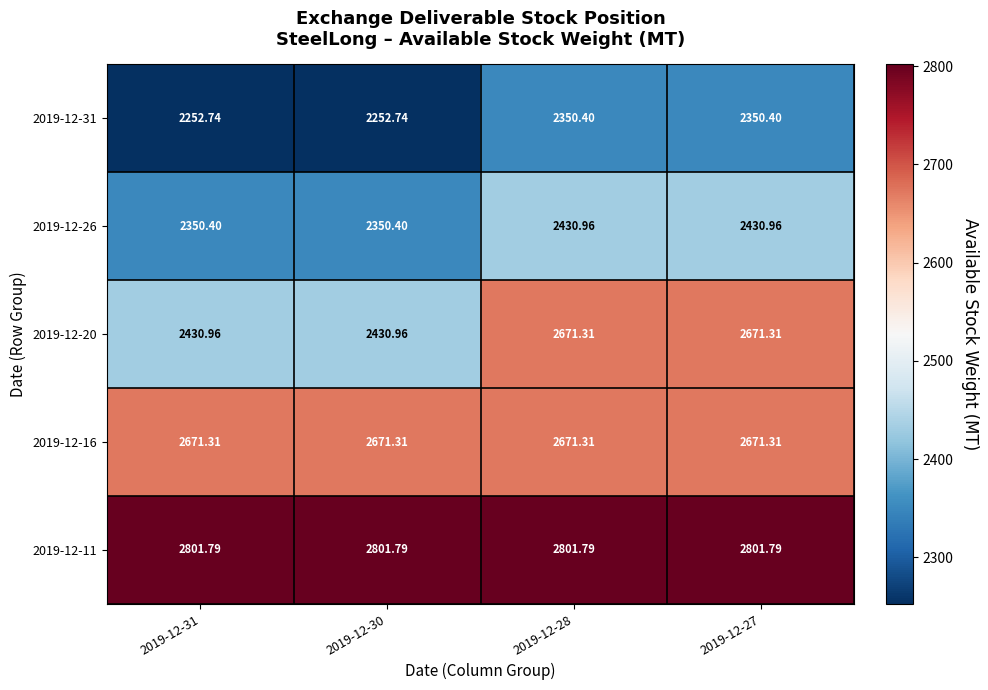

Is the value of 2019-12-26 at 2019-12-27 greater than the value of 2019-12-16 at 2019-12-31?

No